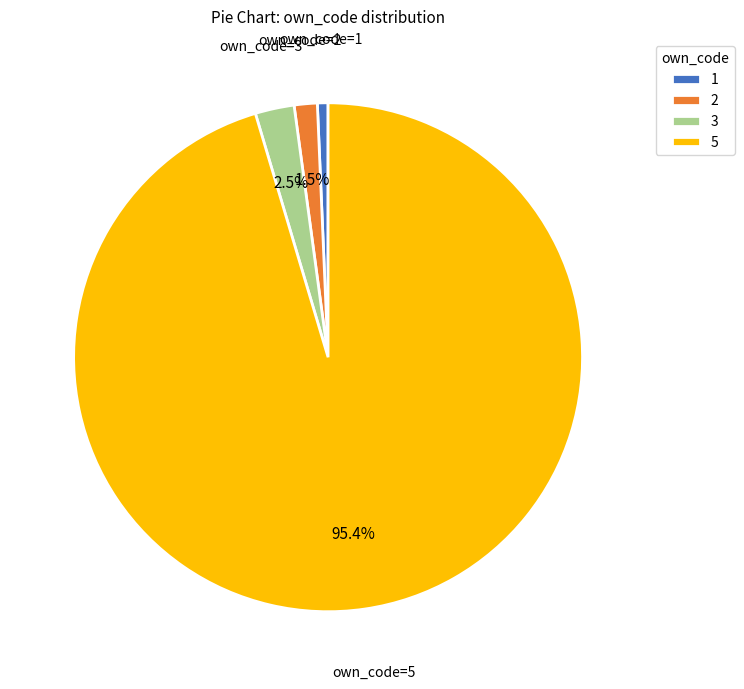

What is the smallest slice in the pie chart?

1